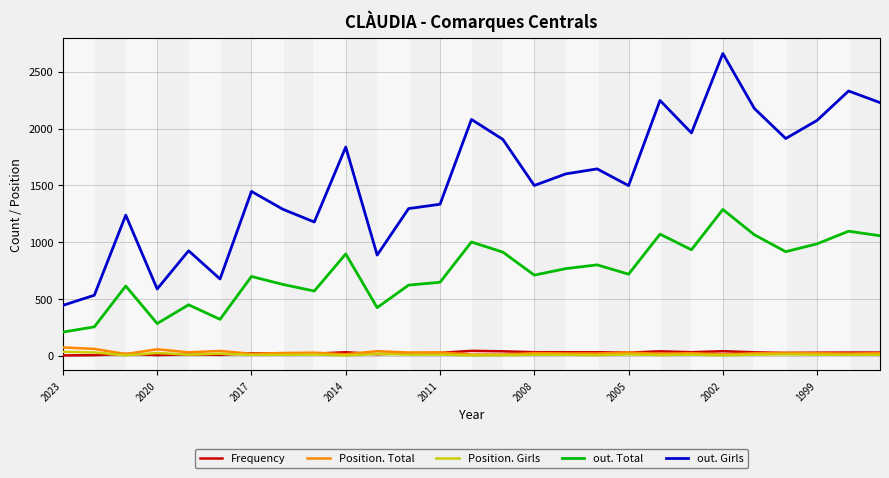

Does the chart display data point markers on the line(s)?

No